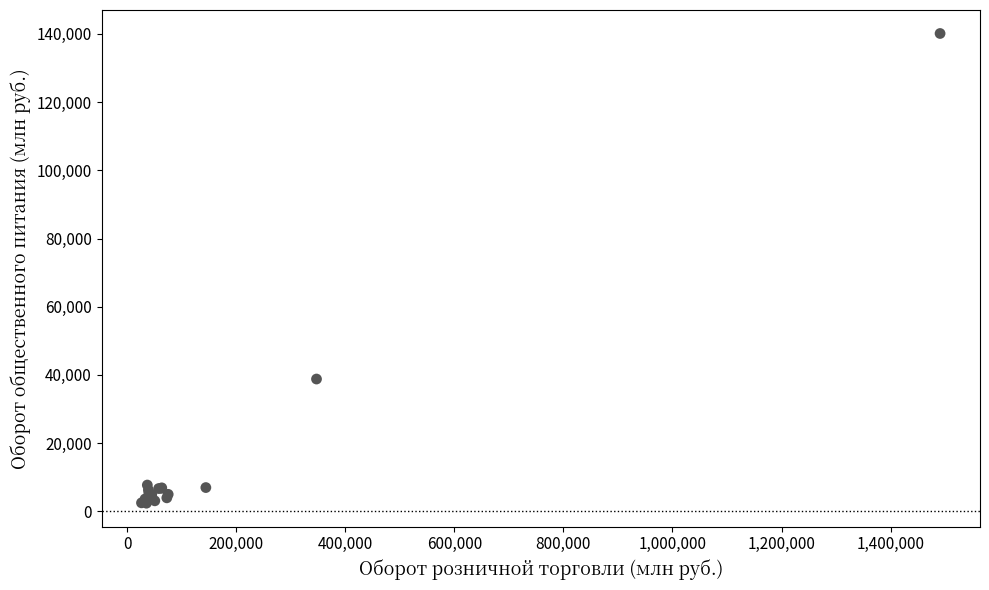

What Y value in the scatter plot is closest to 71256?

38803.2